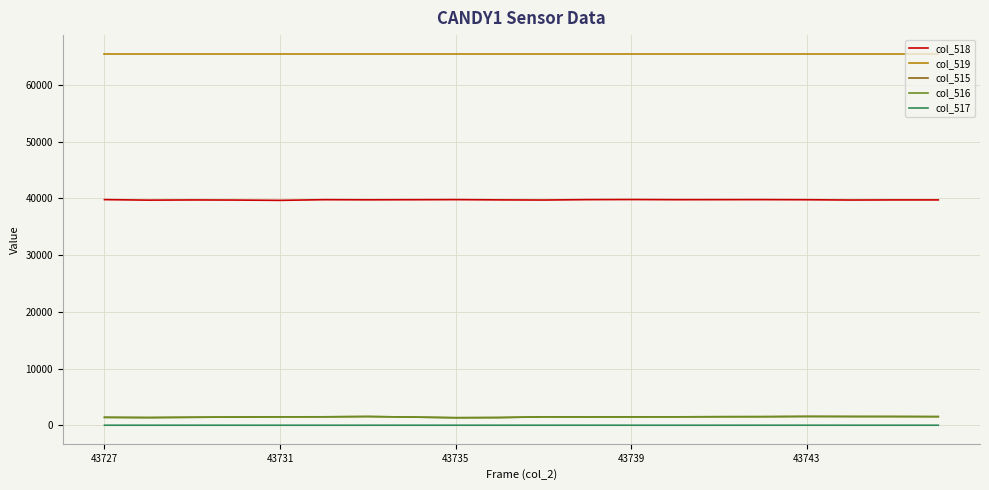

What is the maximum value shown in the chart?

65535